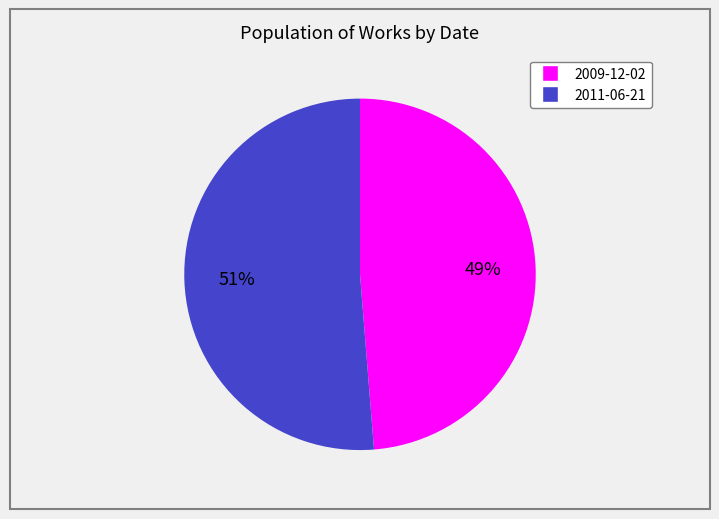

Between 2009-12-02 and 2011-06-21, which is larger?

2011-06-21